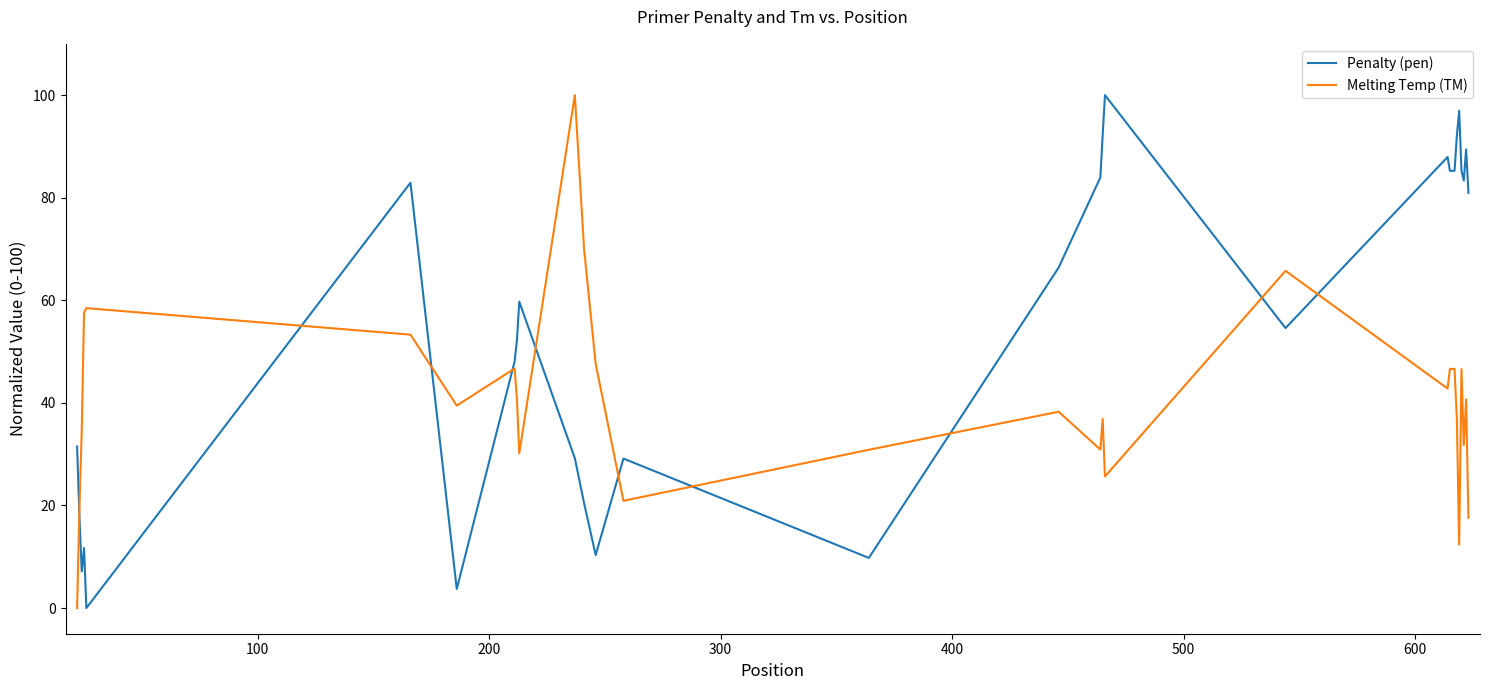

After their last crossing, which series has the higher values: Penalty (pen) or Melting Temp (TM)?

Penalty (pen)